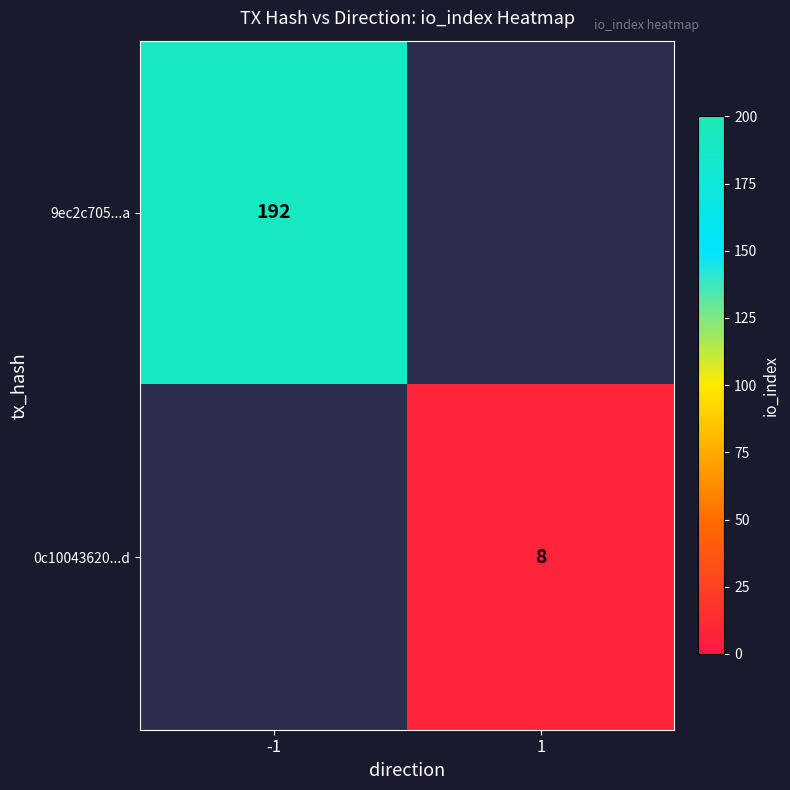

Is it true that 0c10043620...d equals 14.3 at 1?

False